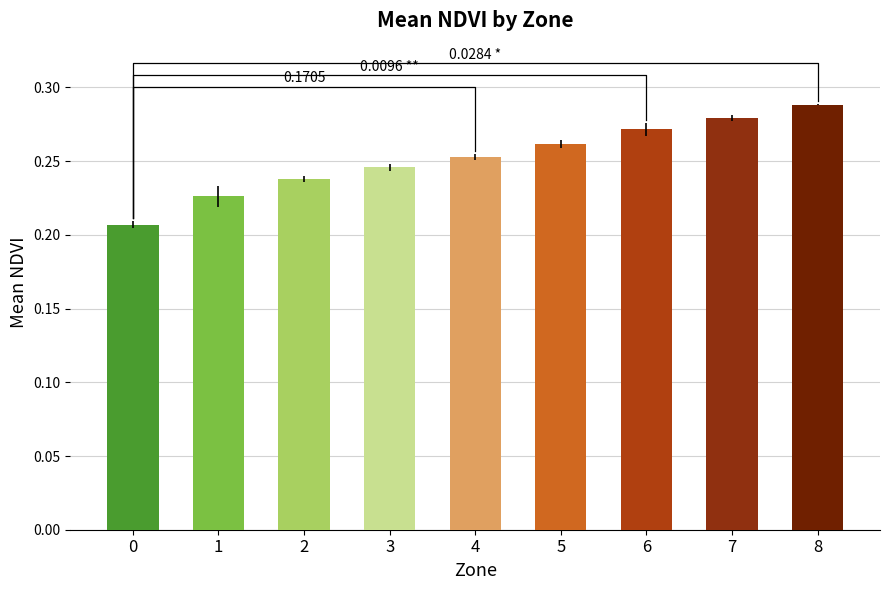

What is the maximum value shown in the chart?

0.3